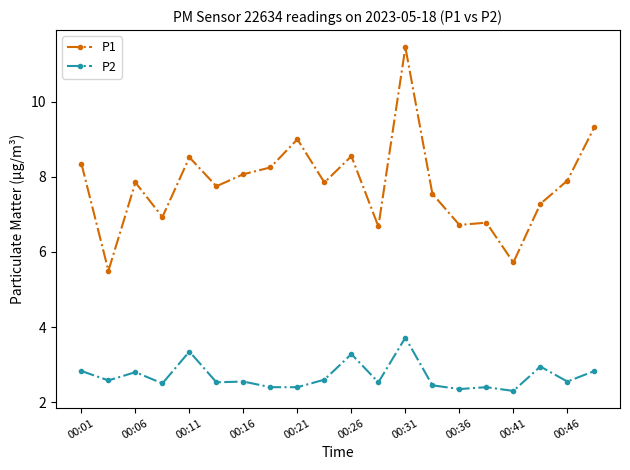

Which series has the largest range (max minus min)?

P1